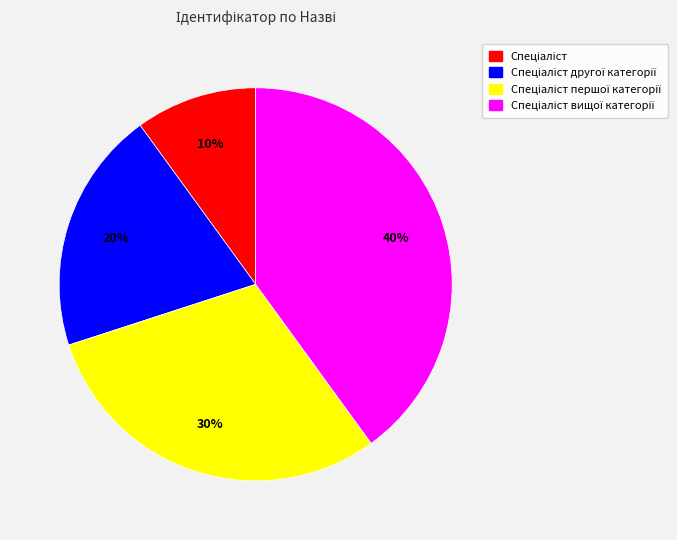

Is there any slice that represents more than half of the pie?

No